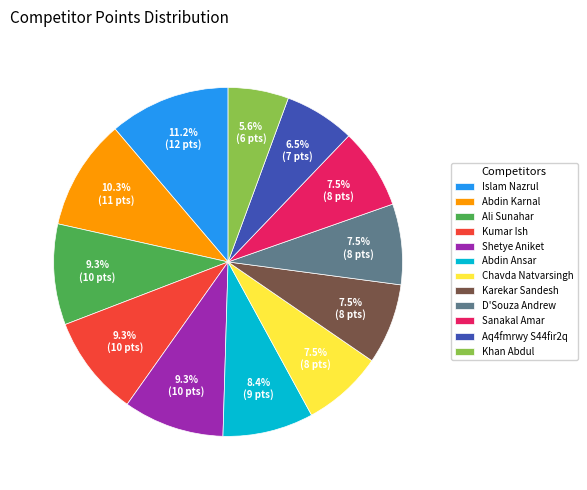

Count the number of slices in the pie.

12